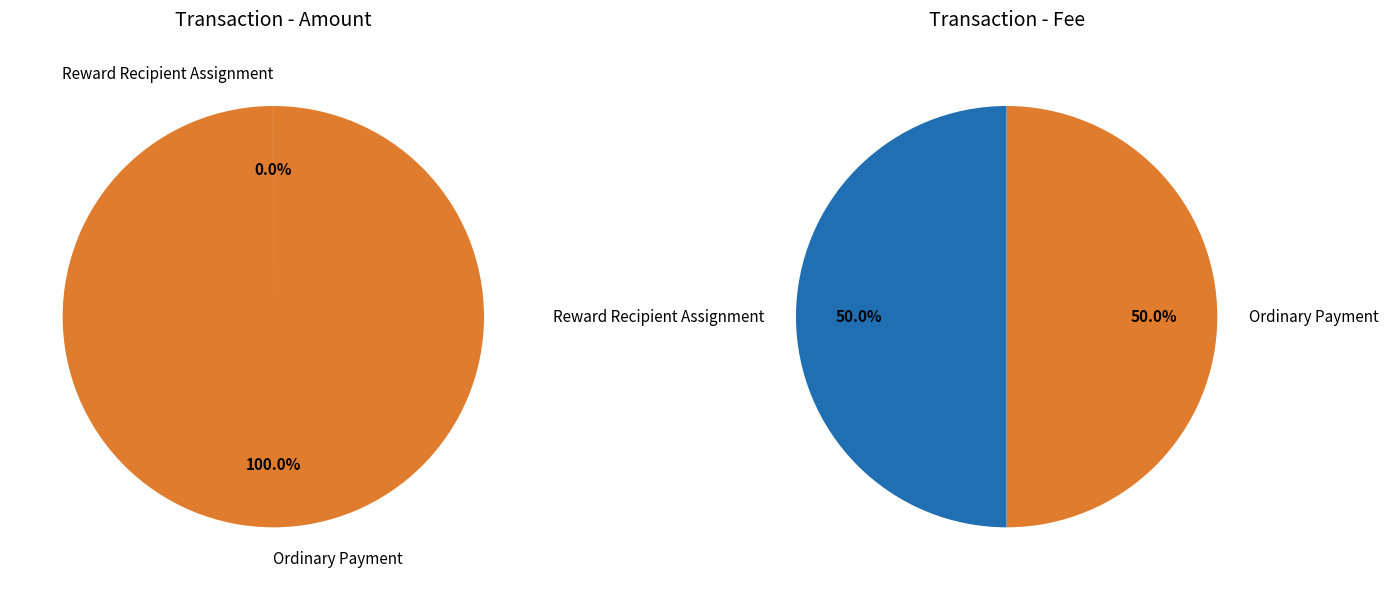

Is 378485 the majority of the pie?

Yes